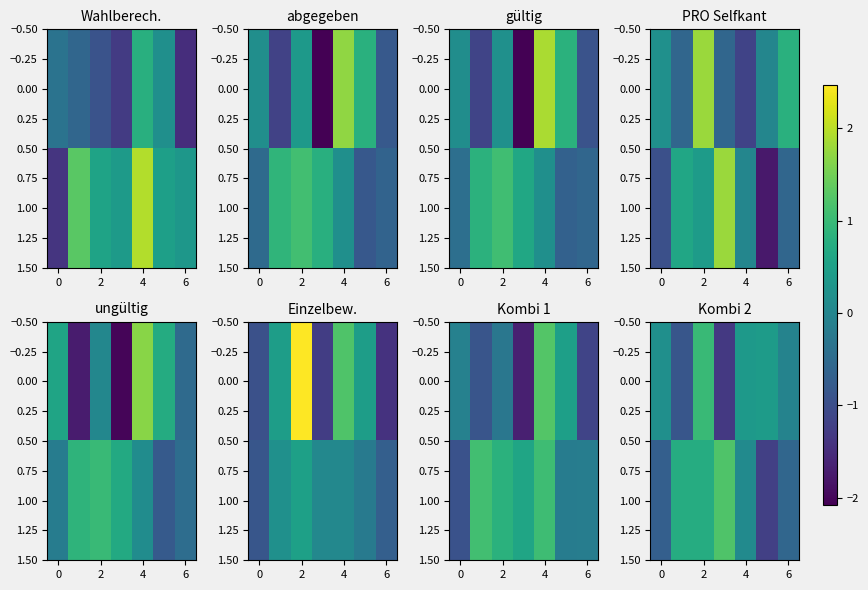

What is the sum of all 0.00 values?

-0.3